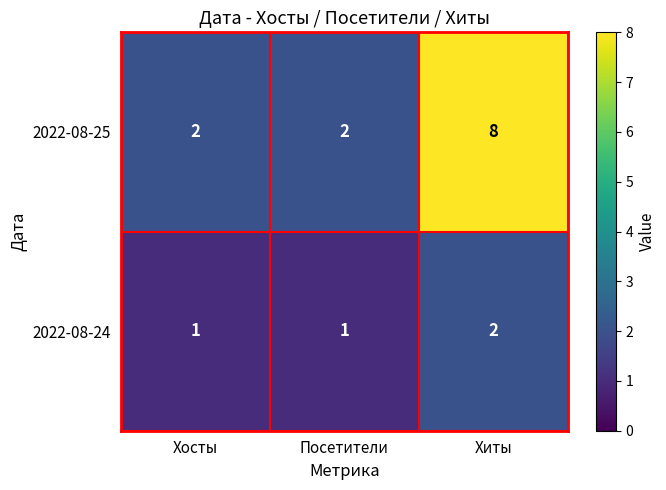

What is the sum of all 2022-08-25 values?

12